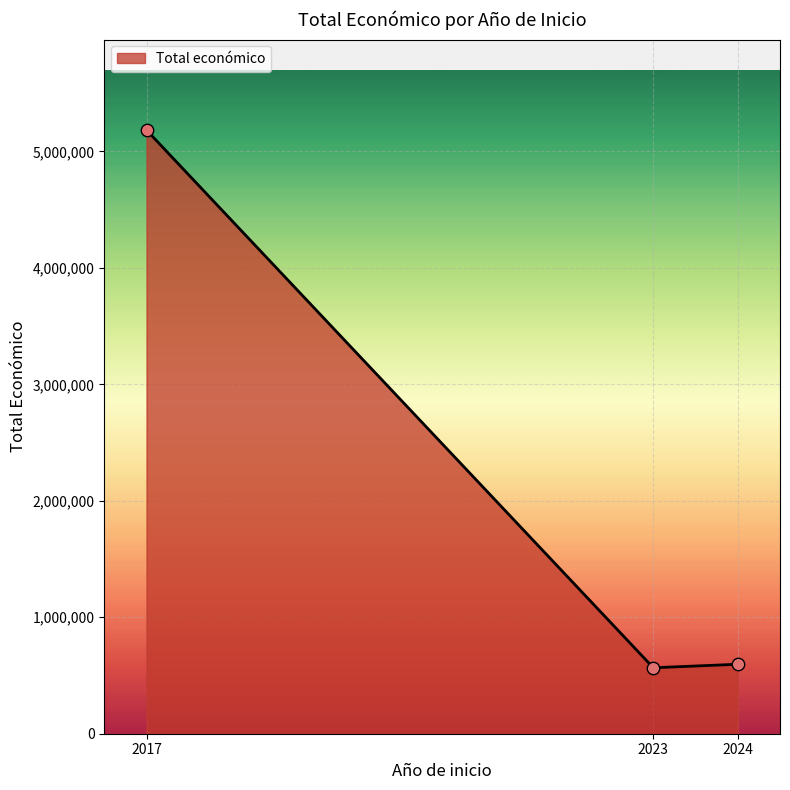

Between 2017 and 2023, which is larger?

2017